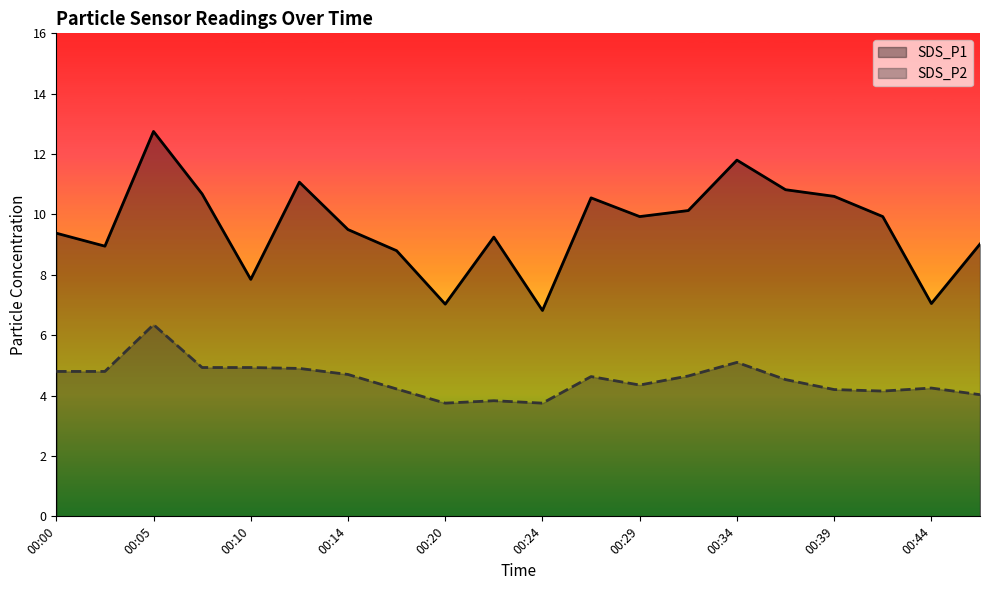

Rank the series at 00:39 from highest to lowest value.

SDS_P1, SDS_P2